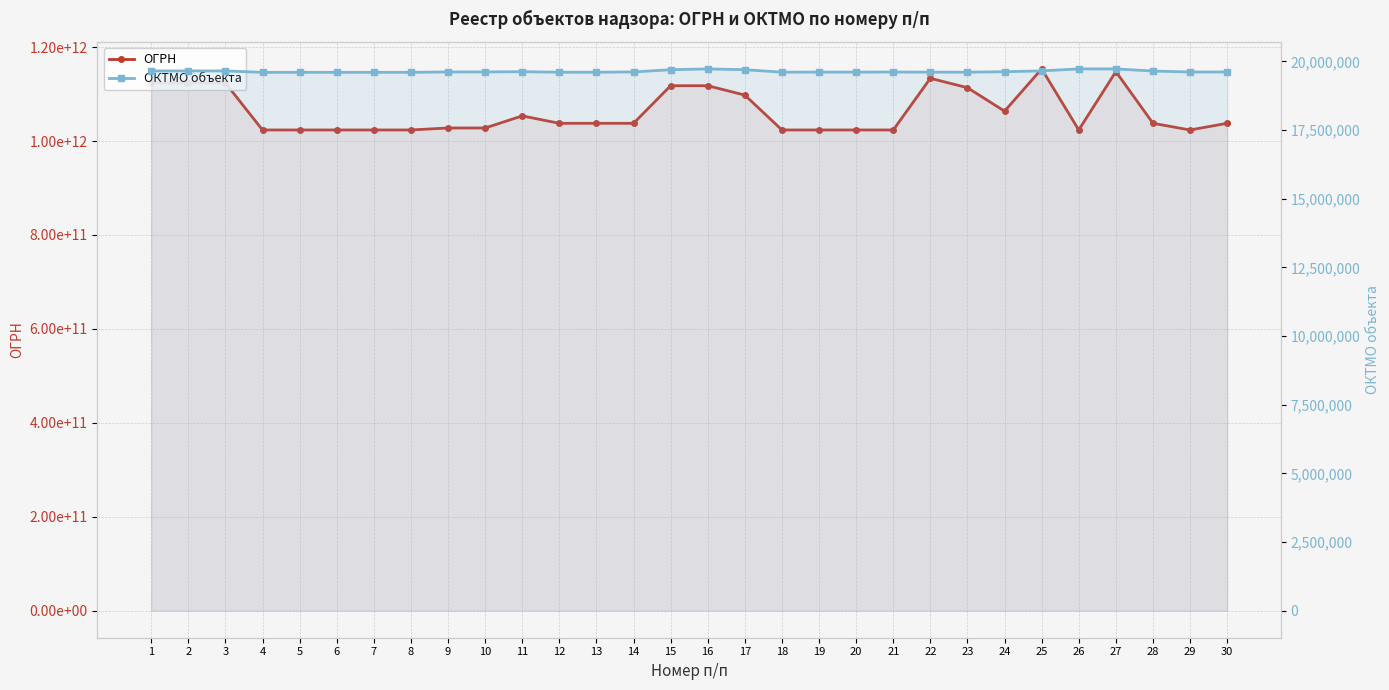

Between 25 and 27, which is larger?

25